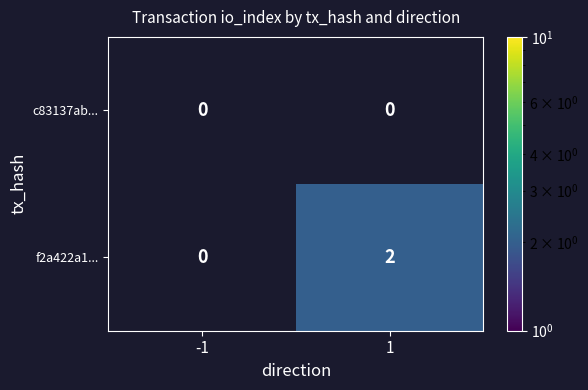

True or false: f2a422a1... has a value of 2 at 1.

True